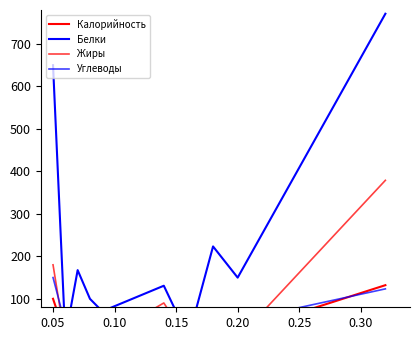

True or false: Белки and Жиры intersect in this chart.

False